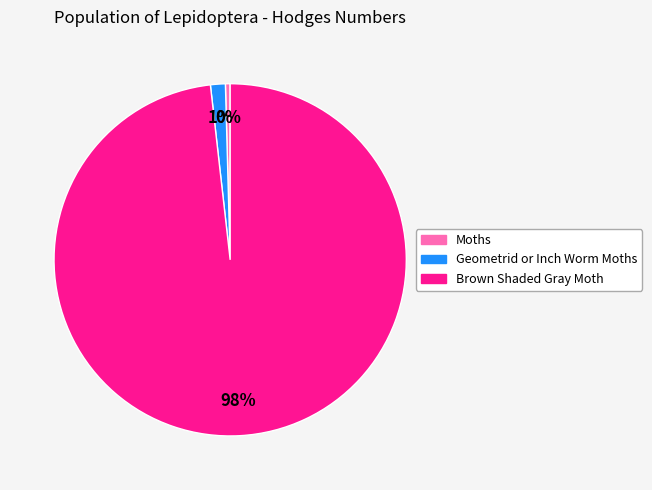

What is the majority slice?

Brown Shaded Gray Moth